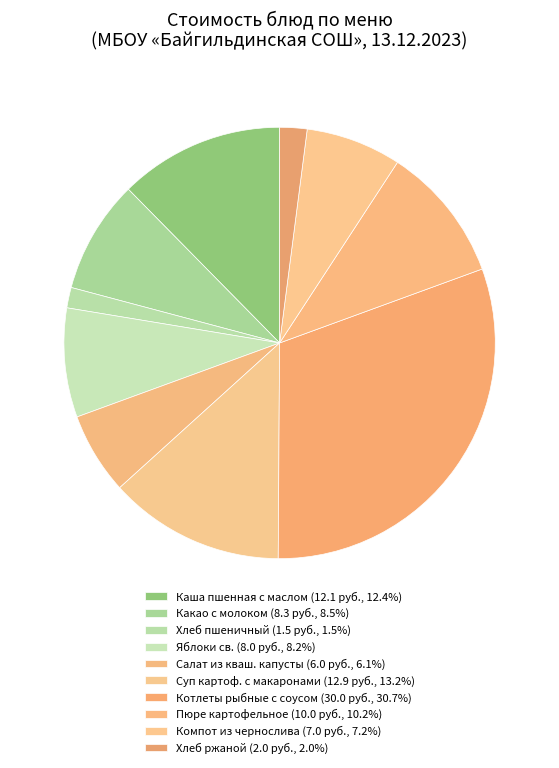

How many segments does this pie chart have?

10